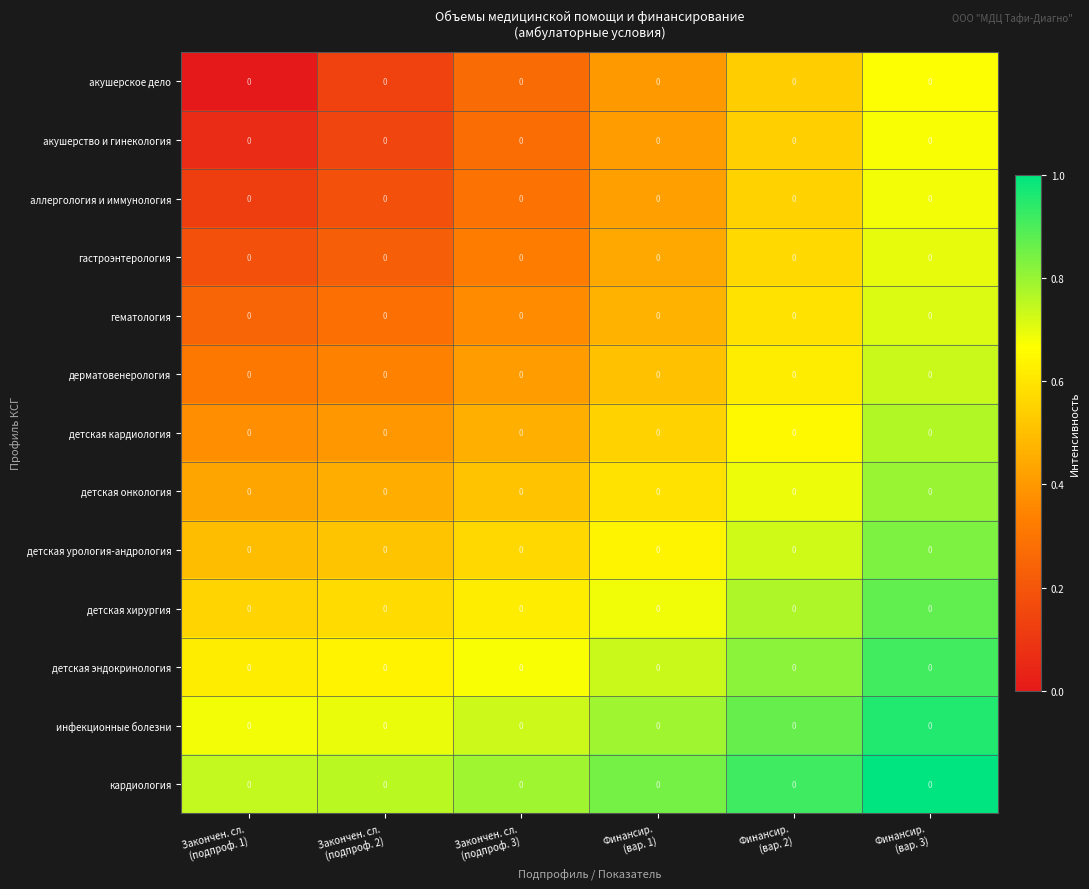

What is the total value across all series at Закончен. сл.
(подпроф. 2)?

5.3